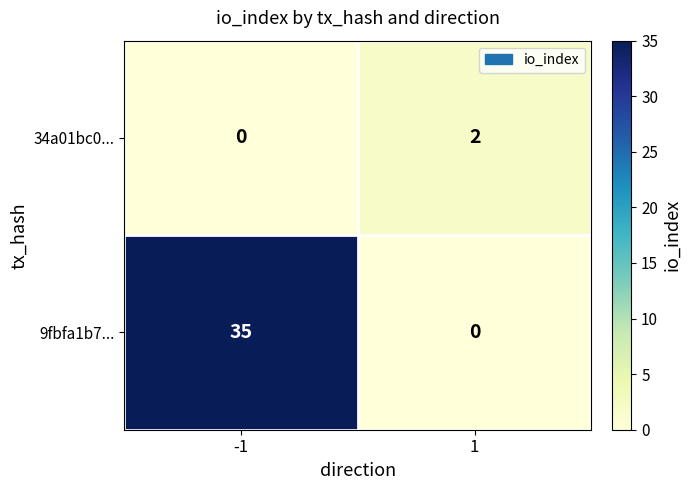

The 34a01bc0... series shows 3 at 1. True or false?

False